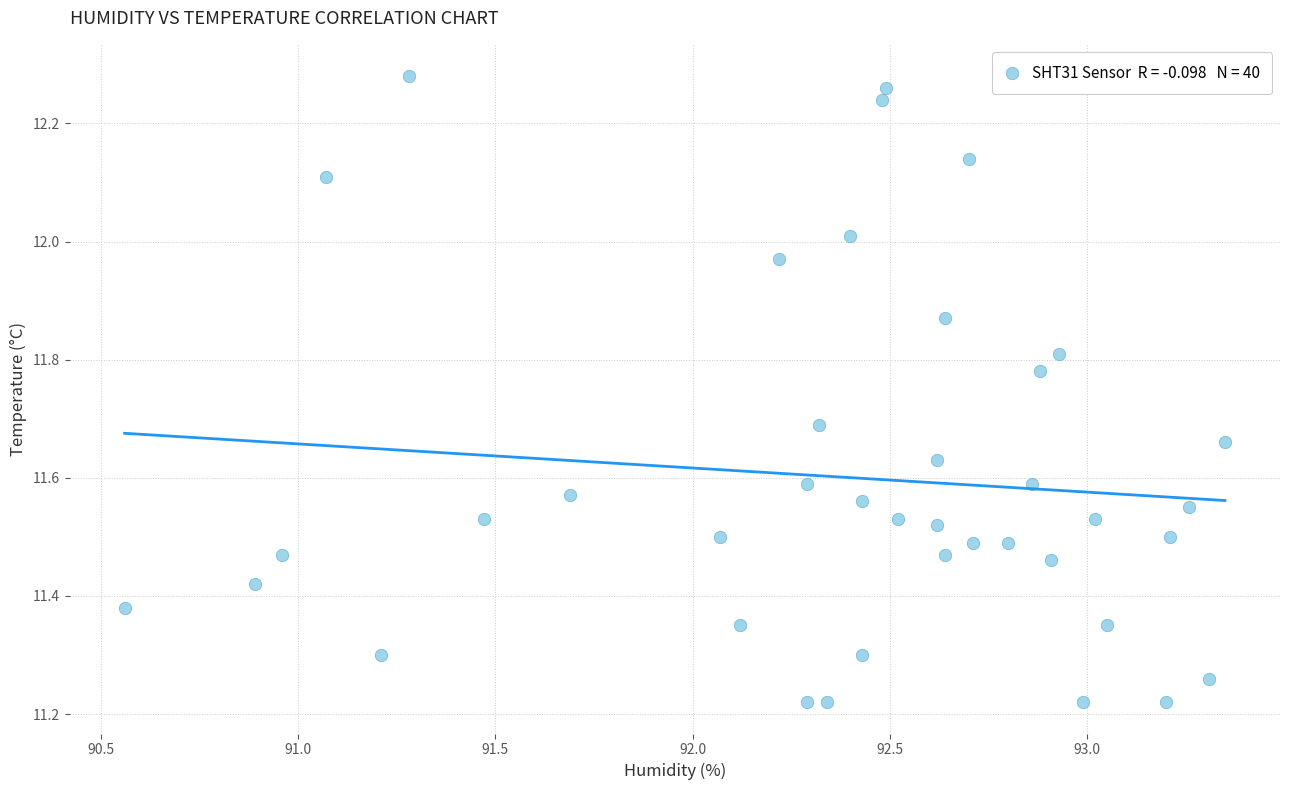

What is the range of X values (max minus min)?

2.8